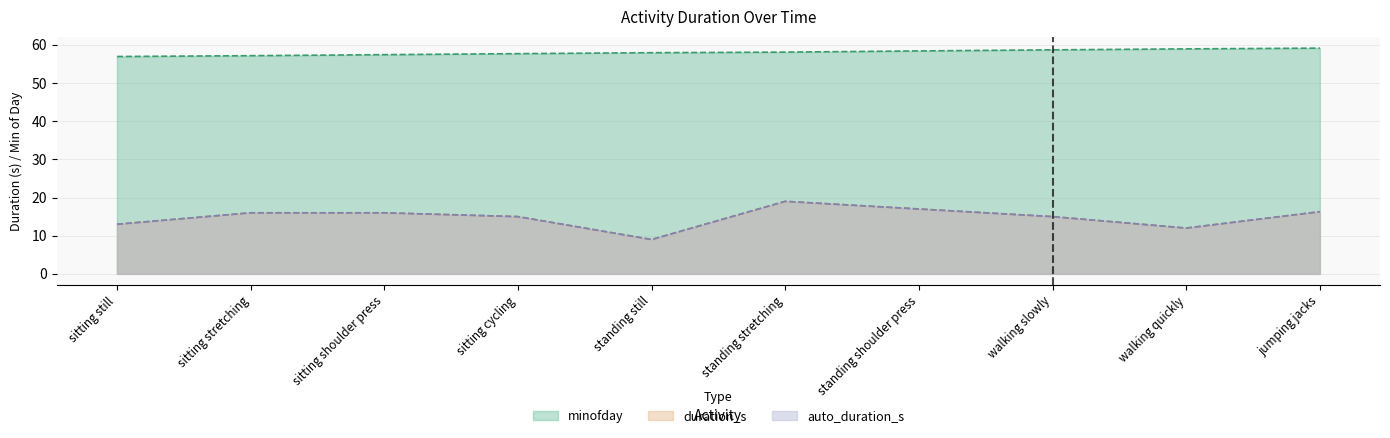

Does the chart display data point markers on the line(s)?

No